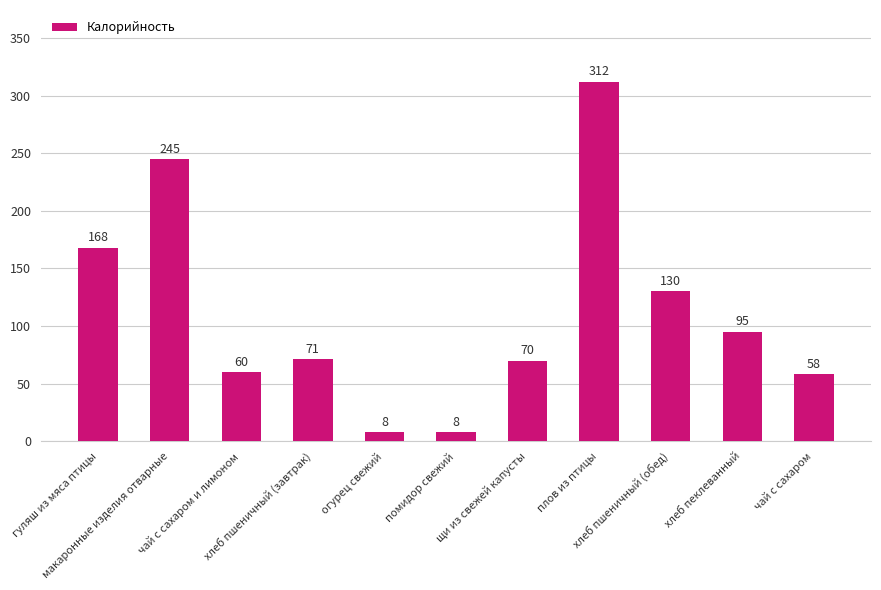

What is the sum of the values at гуляш из мяса птицы and щи из свежей капусты?

238